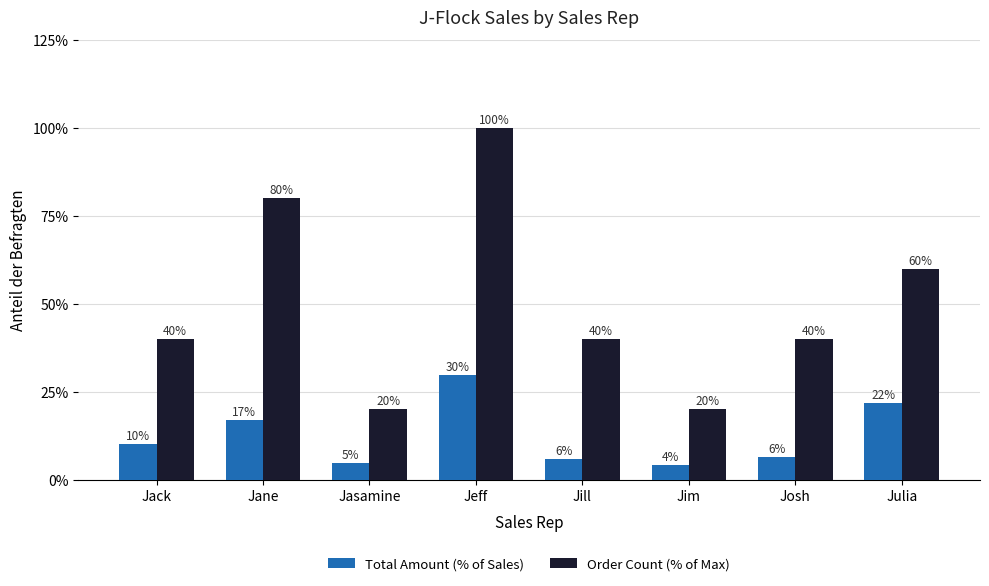

What is the lowest value of the Order Count (% of Max) series?

20.0